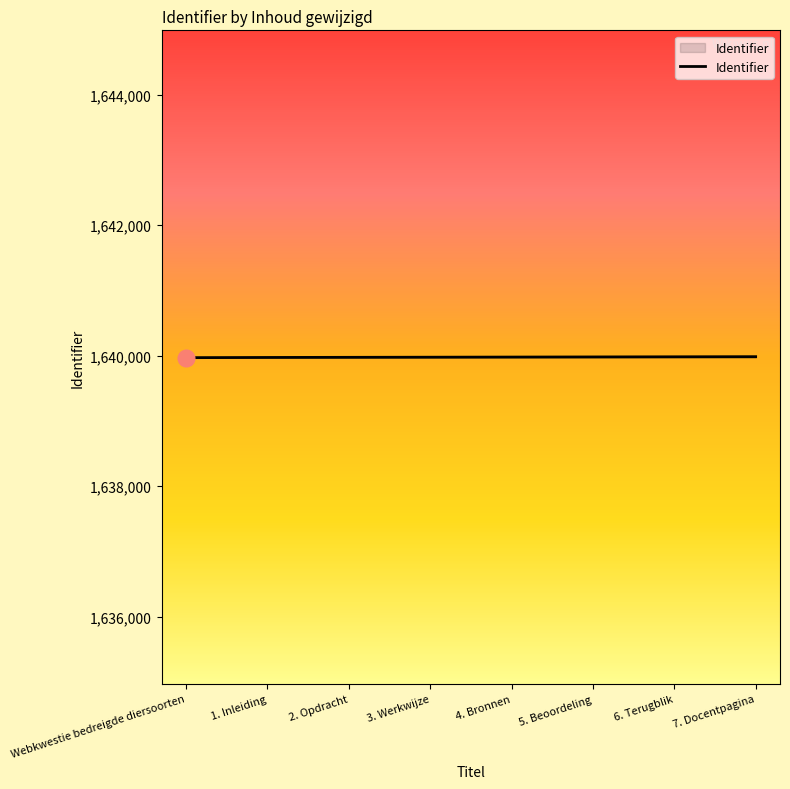

The value at 5. Beoordeling is 1639981. True or false?

True